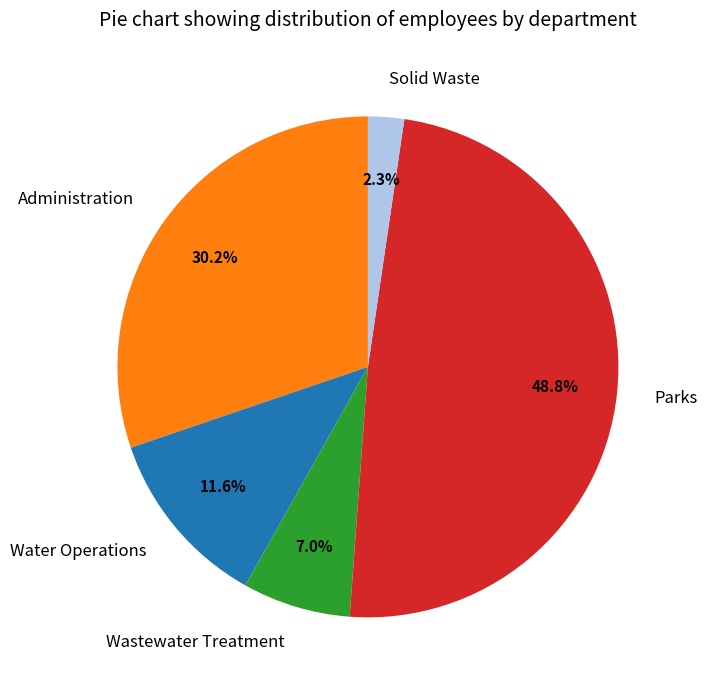

How many slices are in this pie chart?

5